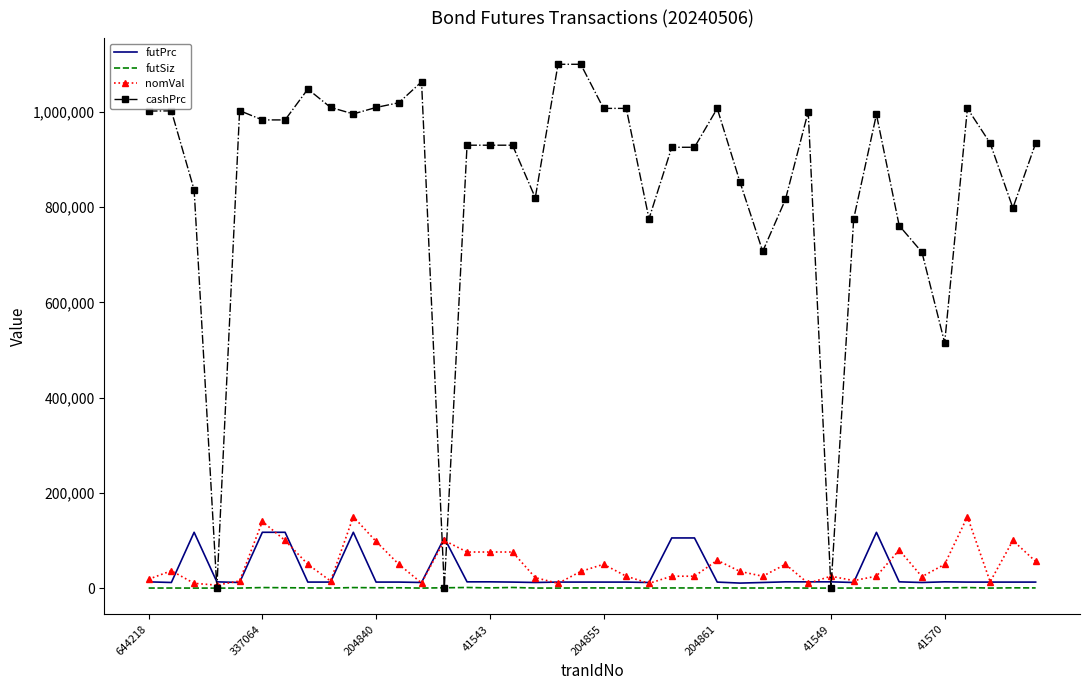

Which series has the largest total across all categories?

cashPrc